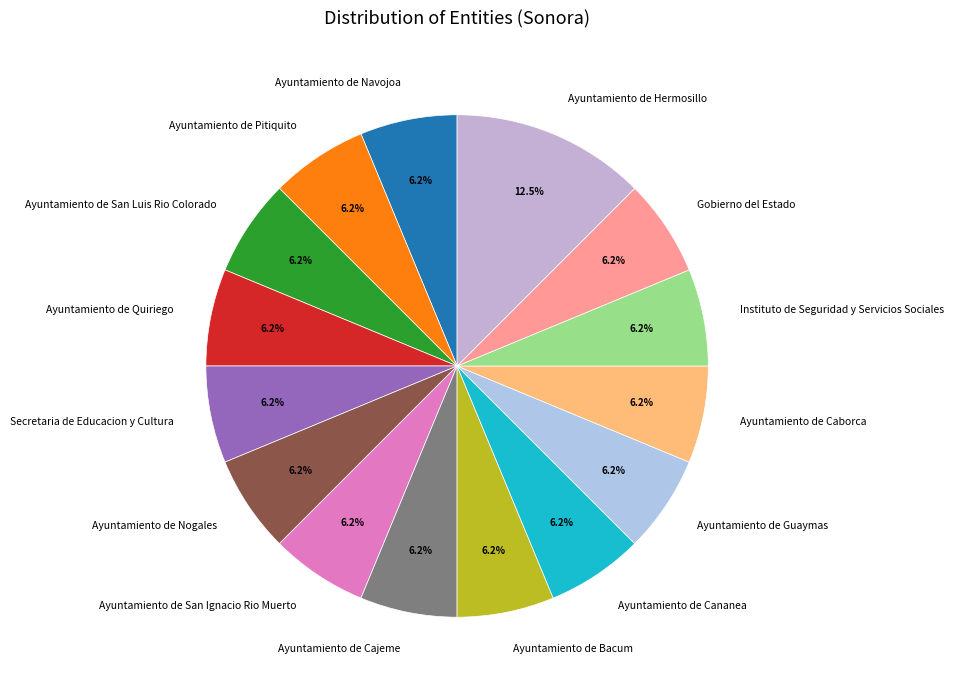

Does any single category account for the majority?

No